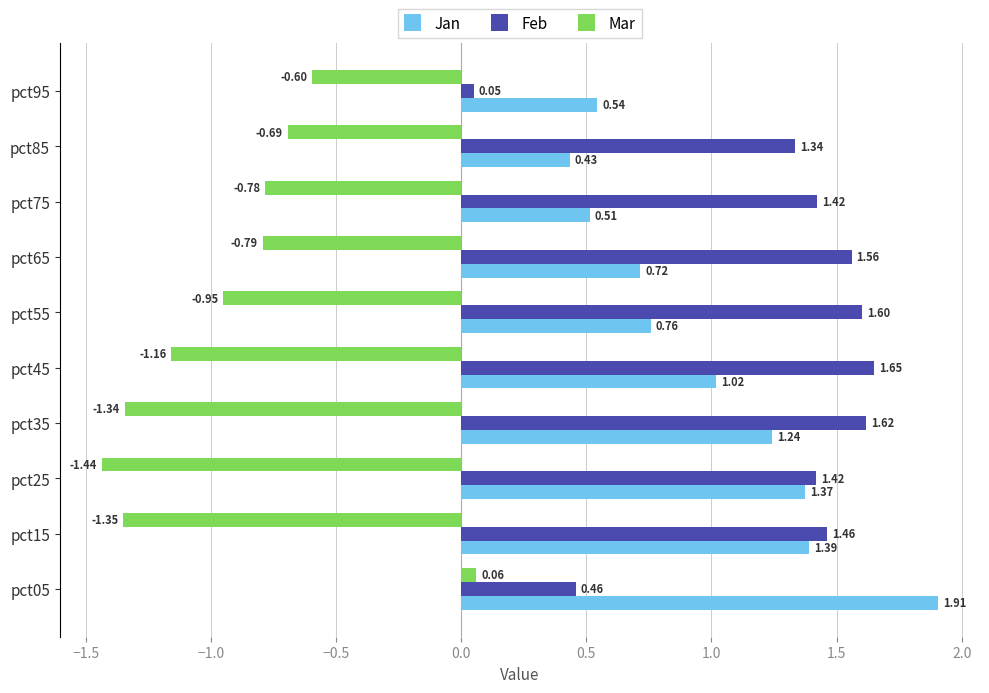

Rank the series by their maximum value, from lowest to highest.

Mar, Feb, Jan